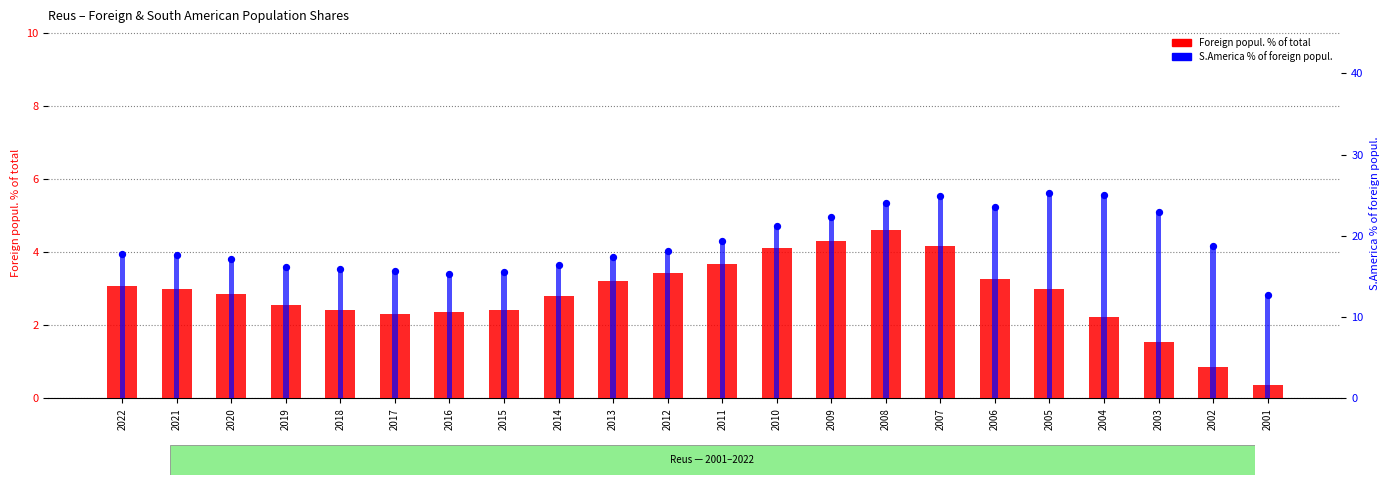

Which series reaches the minimum Y coordinate?

Foreign popul. % of total